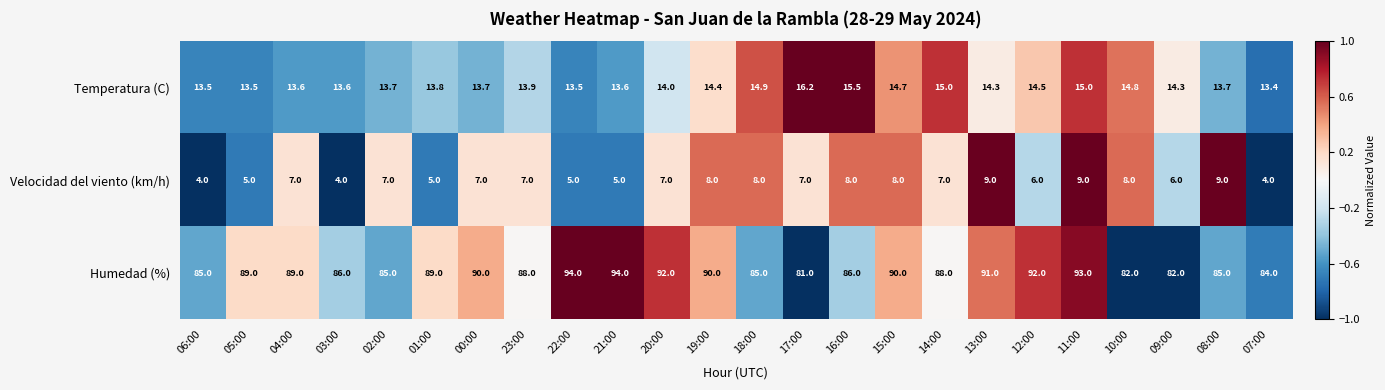

List the series in order of their peak value, highest first.

Humedad (%), Temperatura (C), Velocidad del viento (km/h)